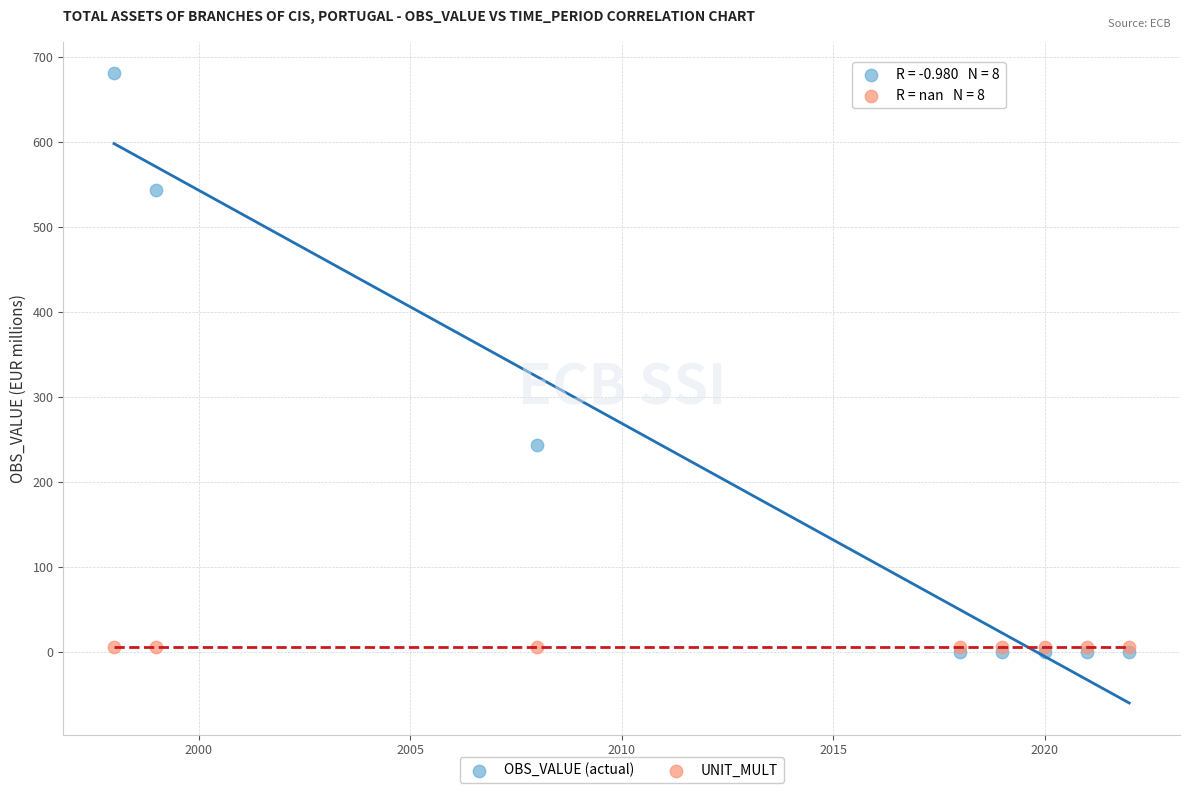

In the OBS_VALUE (actual) series, what Y value is closest to 340?

243